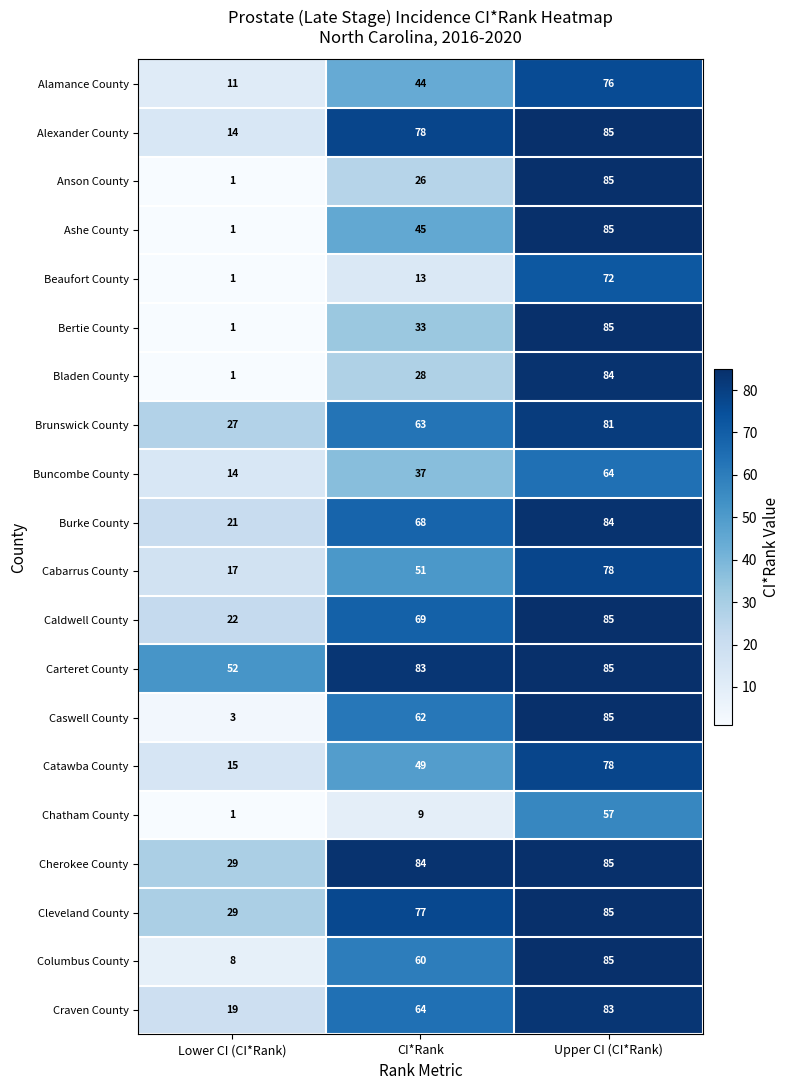

Which category has the highest value in the Alamance County series?

Upper CI (CI*Rank)